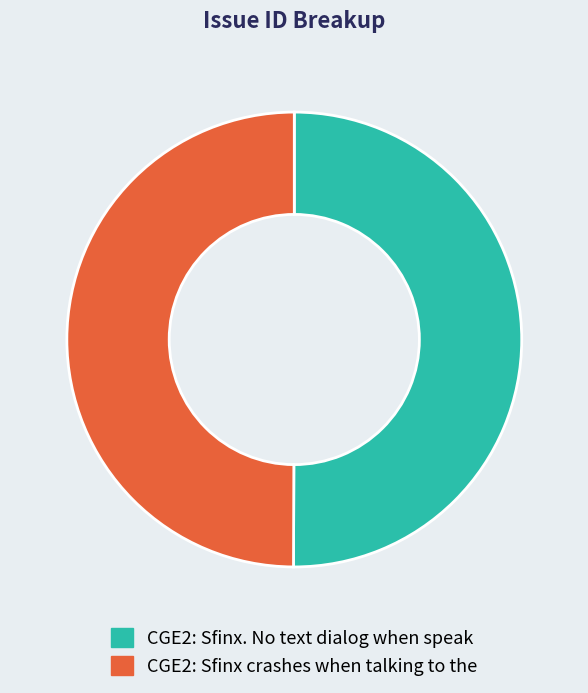

What is the ratio of the value at CGE2: Sfinx. No text dialog when speak to the value at CGE2: Sfinx crashes when talking to the?

1.0